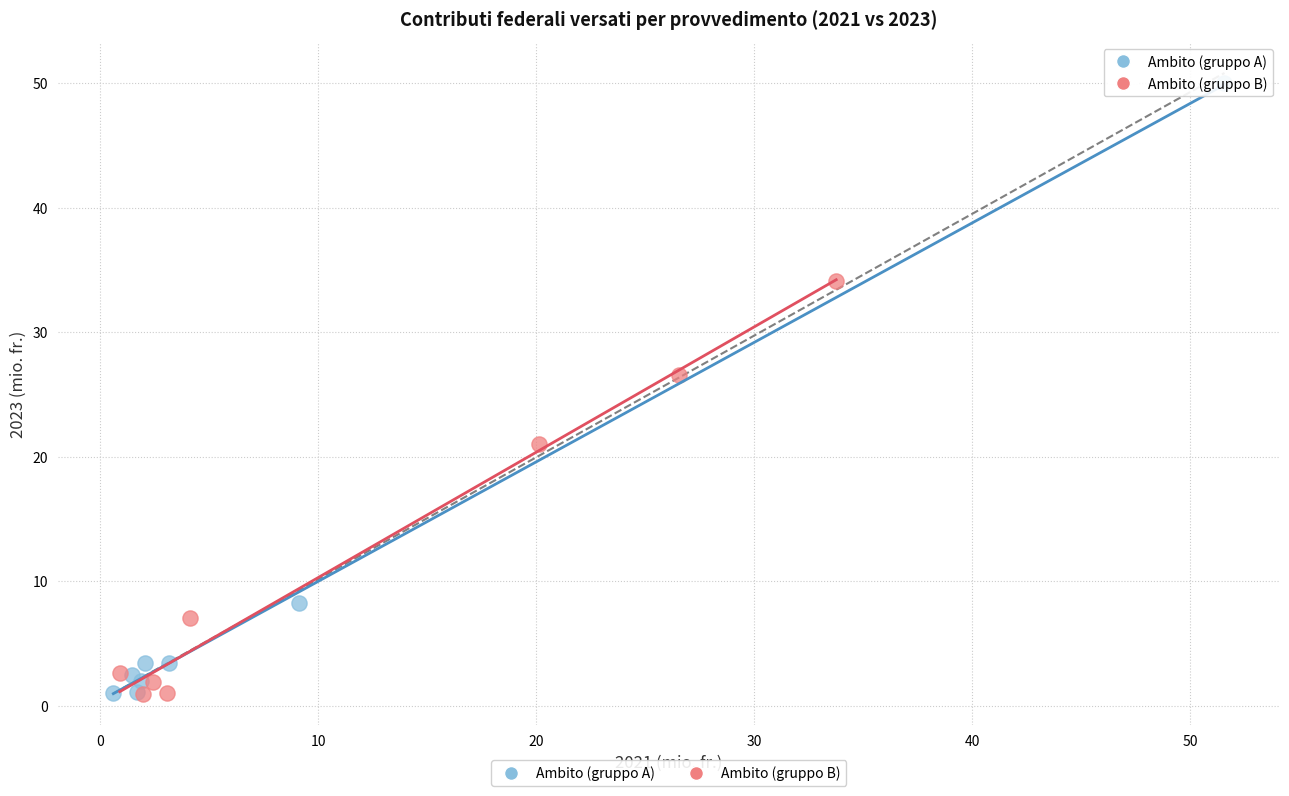

Which series contains the highest Y value?

Ambito (gruppo A)